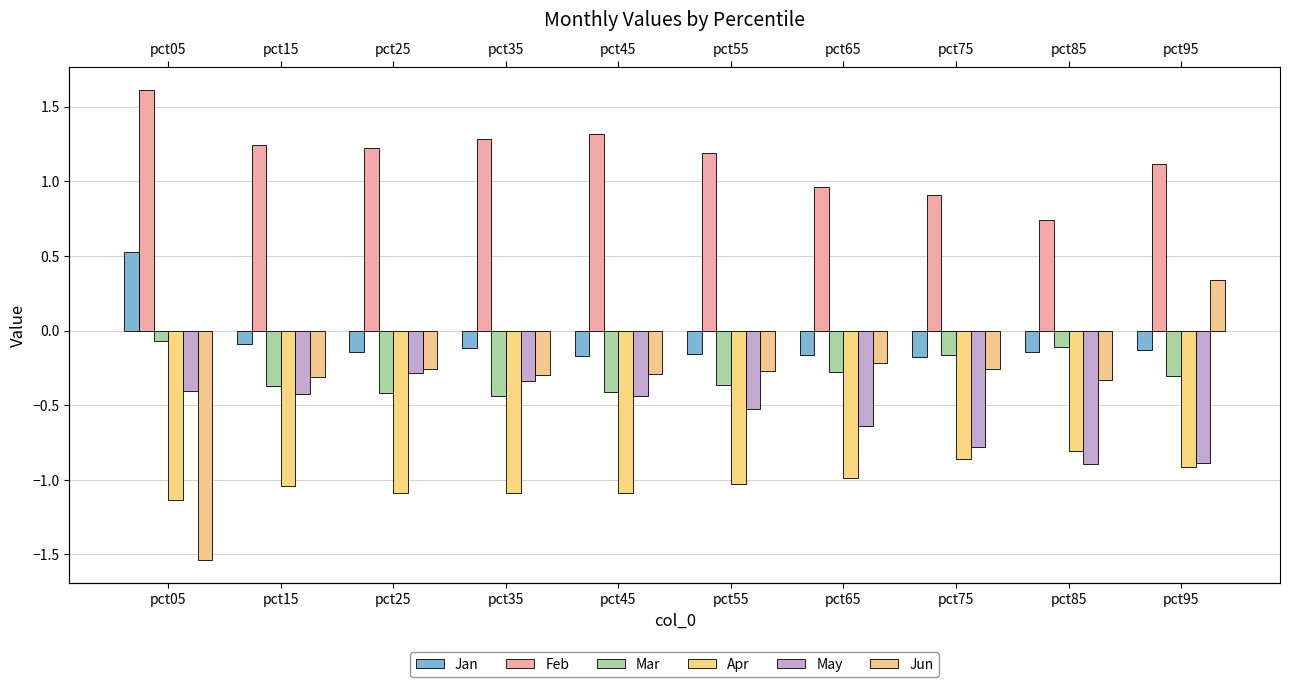

How many bars are there in each group?

6